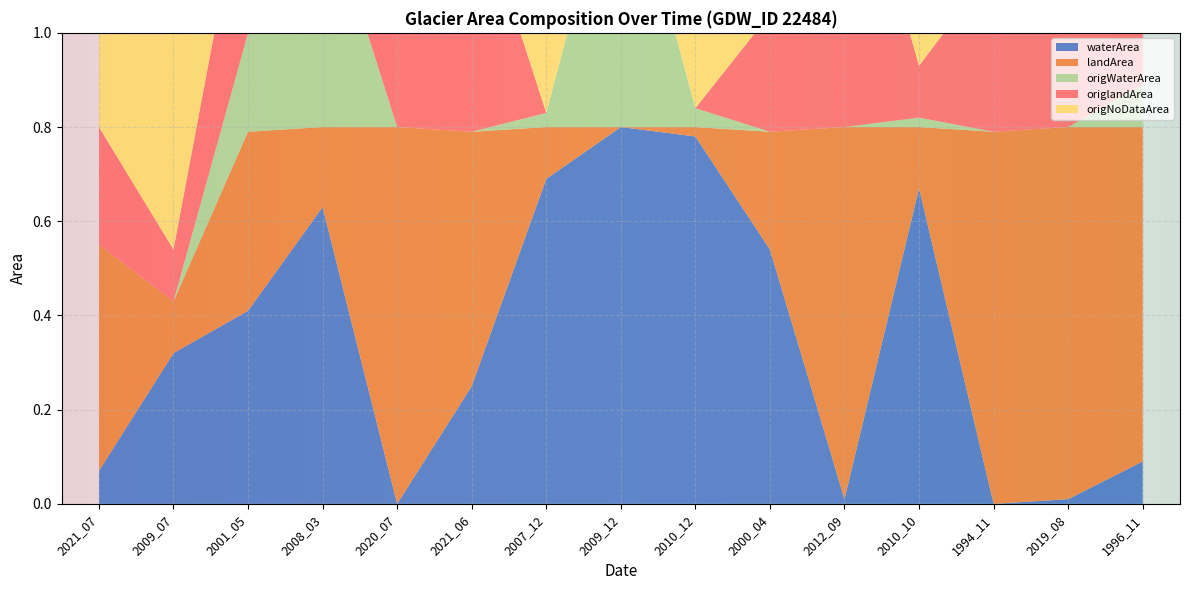

Reading left to right, transcribe all the data shown in this chart.

waterArea: 2021_07=0.1	2009_07=0.3	2001_05=0.4	2008_03=0.6	2020_07=0.0	2021_06=0.2	2007_12=0.7	2009_12=0.8	2010_12=0.8	2000_04=0.5	2012_09=0.0	2010_10=0.7	1994_11=0.0	2019_08=0.0	1996_11=0.1
landArea: 2021_07=0.5	2009_07=0.1	2001_05=0.4	2008_03=0.2	2020_07=0.8	2021_06=0.5	2007_12=0.1	2009_12=0.0	2010_12=0.0	2000_04=0.2	2012_09=0.8	2010_10=0.1	1994_11=0.8	2019_08=0.8	1996_11=0.7
origWaterArea: 2021_07=0.0	2009_07=0.0	2001_05=0.2	2008_03=0.5	2020_07=0.0	2021_06=0.0	2007_12=0.0	2009_12=0.6	2010_12=0.0	2000_04=0.0	2012_09=0.0	2010_10=0.0	1994_11=0.0	2019_08=0.0	1996_11=0.1
origlandArea: 2021_07=0.2	2009_07=0.1	2001_05=0.4	2008_03=0.2	2020_07=0.6	2021_06=0.5	2007_12=0.0	2009_12=0.0	2010_12=0.0	2000_04=0.2	2012_09=0.7	2010_10=0.1	1994_11=0.3	2019_08=0.3	1996_11=0.3
origNoDataArea: 2021_07=0.6	2009_07=0.7	2001_05=0.2	2008_03=0.1	2020_07=0.2	2021_06=0.3	2007_12=0.8	2009_12=0.2	2010_12=0.8	2000_04=0.5	2012_09=0.1	2010_10=0.7	1994_11=0.5	2019_08=0.4	1996_11=0.4